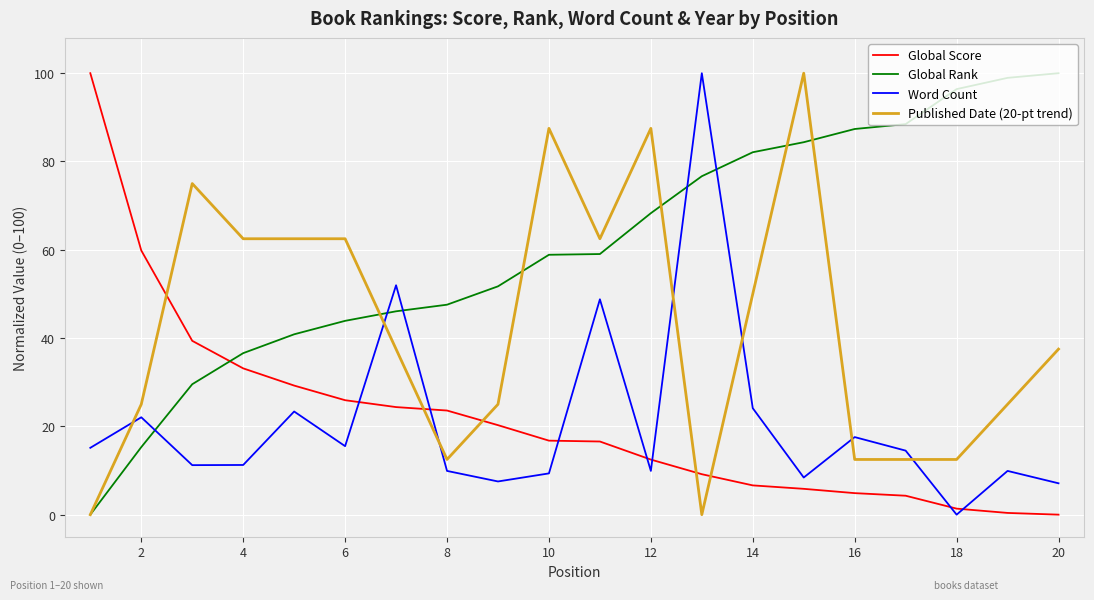

What is the highest value of the Global Score series?

100.0